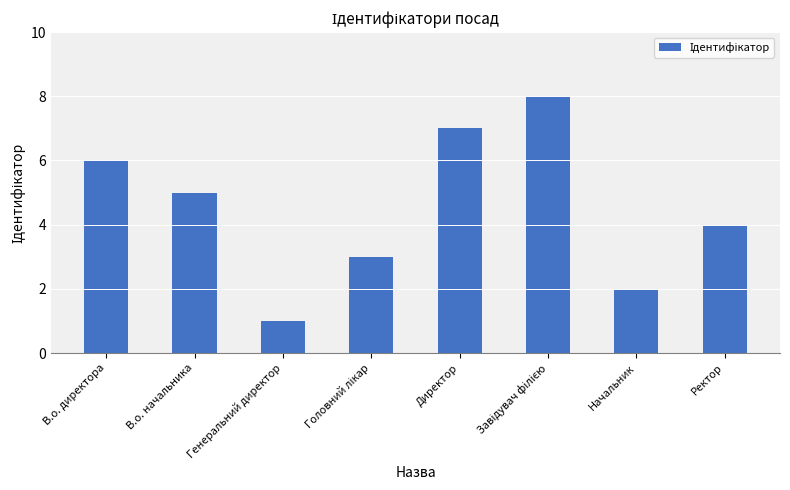

How many values are between 3 and 7?

5